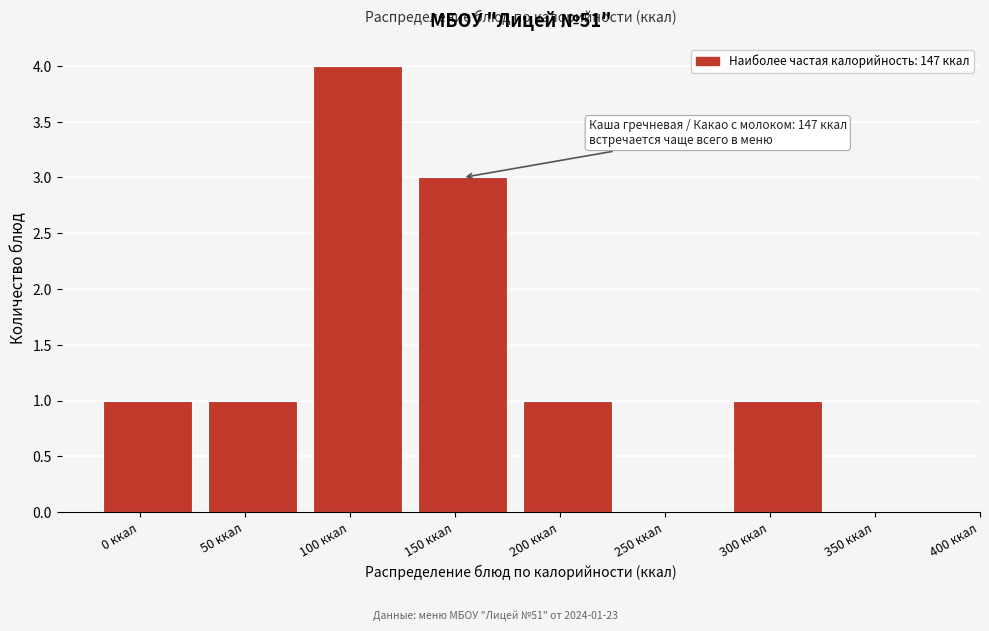

Reading right to left, transcribe all the data shown in this chart.

350 ккал=0	300 ккал=1	250 ккал=0	200 ккал=1	150 ккал=3	100 ккал=4	50 ккал=1	0 ккал=1